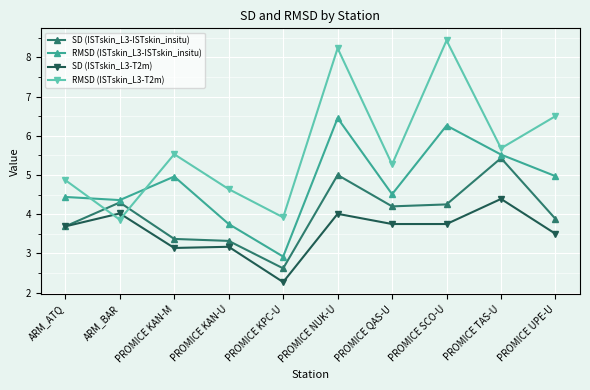

What is the difference between the SD (ISTskin_L3-T2m) values at PROMICE KPC-U and PROMICE KAN-M?

0.9